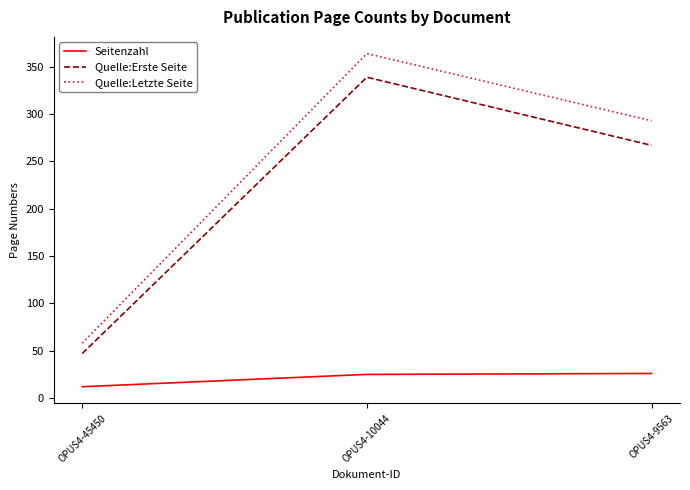

How many distinct data groups are displayed?

3